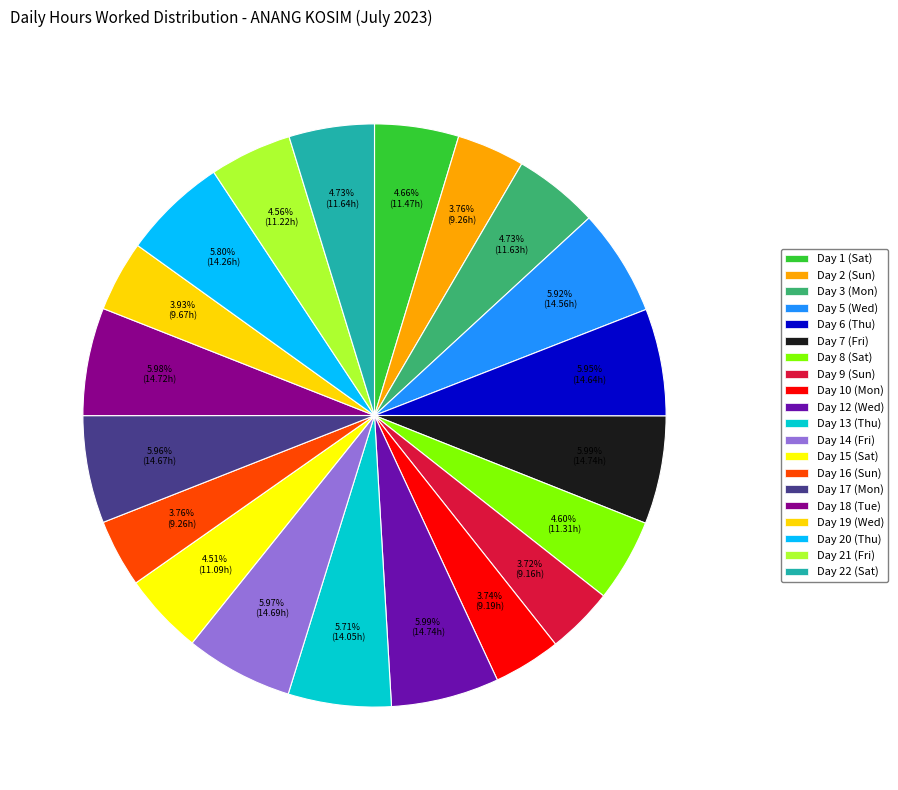

How many segments does this pie chart have?

20